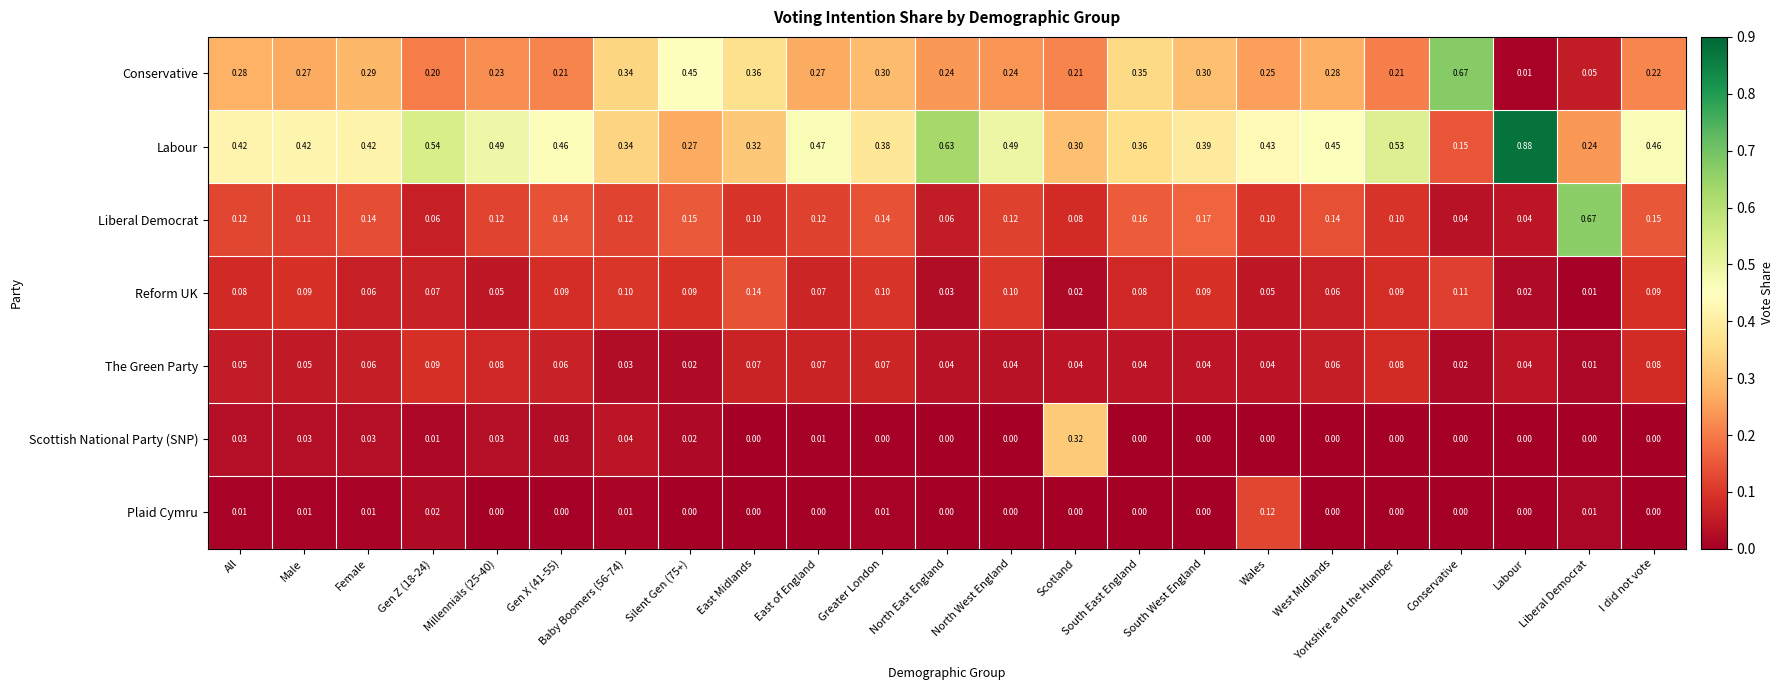

At Wales, list the series in order from smallest to largest.

Scottish National Party (SNP), The Green Party, Reform UK, Liberal Democrat, Plaid Cymru, Conservative, Labour